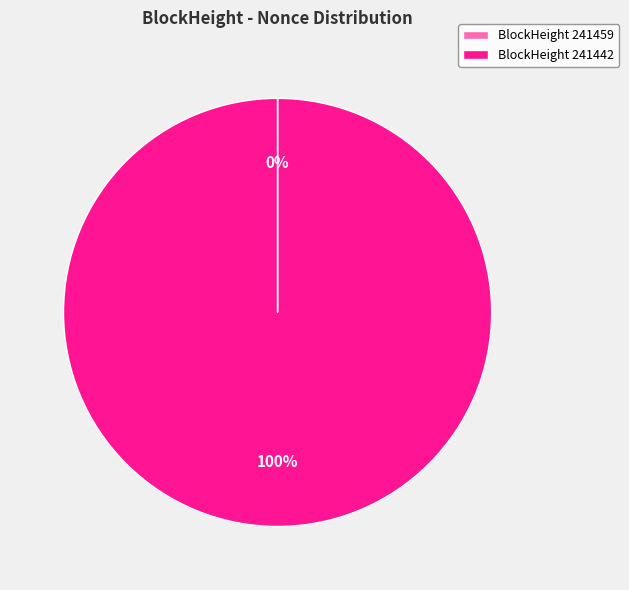

To the nearest percent, what is the difference between the largest and smallest slice percentages?

100%